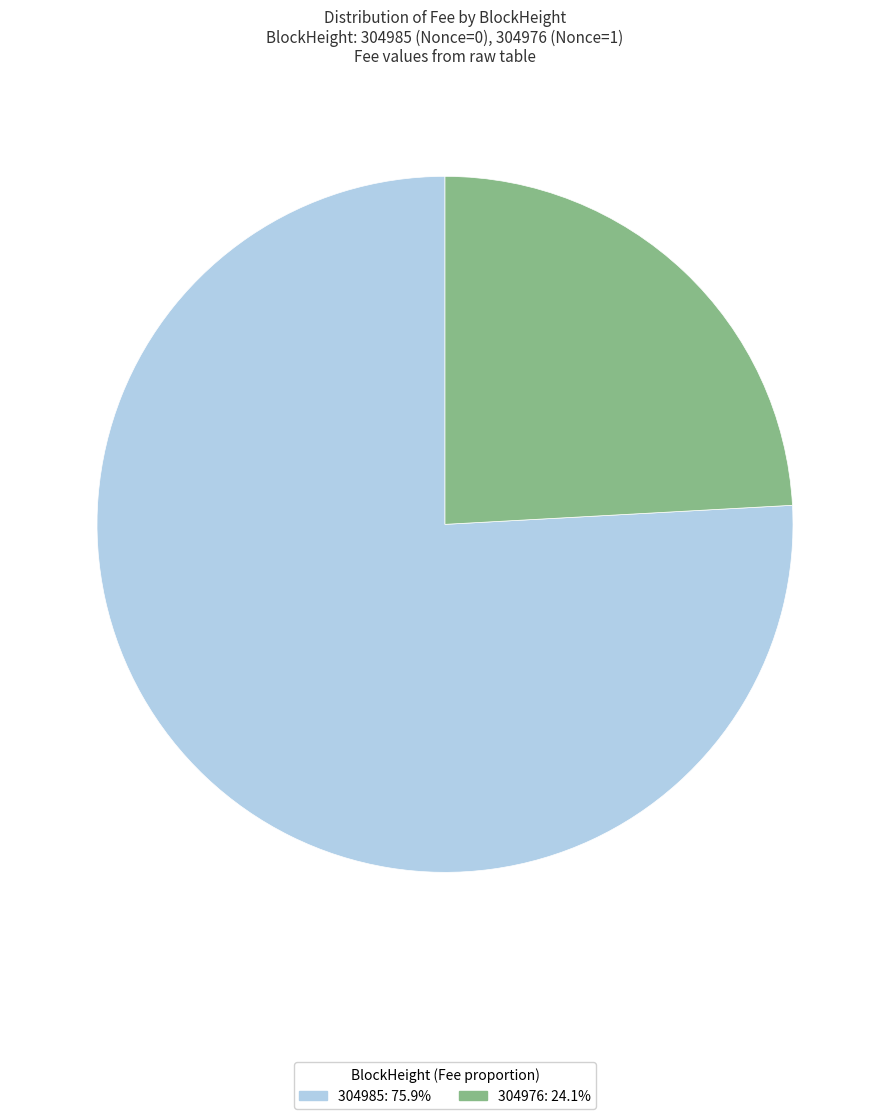

Which has a higher value, 304985 or 304976?

304985